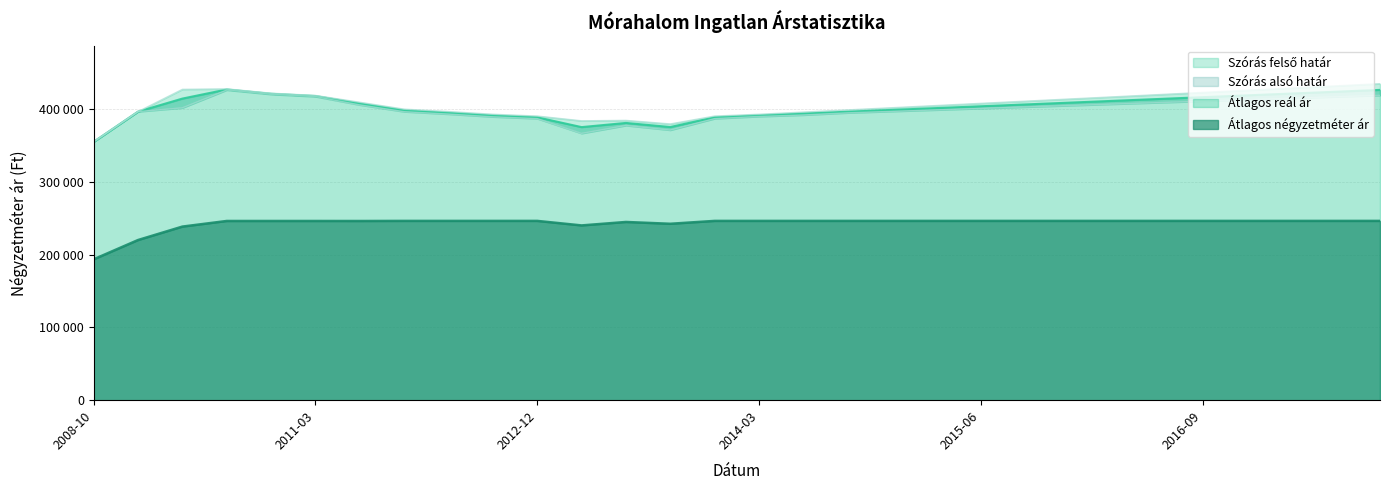

Reading left to right, transcribe all the data shown in this chart.

Átlagos négyzetméter ár: 193636	220143	238619	246338	246338	246338	246299	246445	246445	246445	246445	240232	244976	242489	246445	246445	246445	246445	246445	246445	246445	246445	246445	246445	246445	246445	246445	246445	246445	246445
Szórás alsó határ: 355147	396639	401839	426312	420373	417289	405861	396547	393262	389515	387056	366718	377602	371266	387056	390000	392000	395000	397000	399000	401000	403000	405000	407000	409000	411000	413000	415000	417000	419000
Szórás felső határ: 355147	396639	427273	427896	421957	418873	409497	400037	396752	393005	390546	384008	384588	379696	390546	393000	396000	399000	402000	405000	408000	411000	414000	417000	420000	423000	426000	429000	432000	435000
Átlagos reál ár: 355147	396639	414556	427104	421165	418081	407679	398292	395007	391260	388801	375363	381095	375481	388801	391500	394000	396500	399000	401500	404000	406500	409000	411500	414000	416500	419000	421500	424000	426500